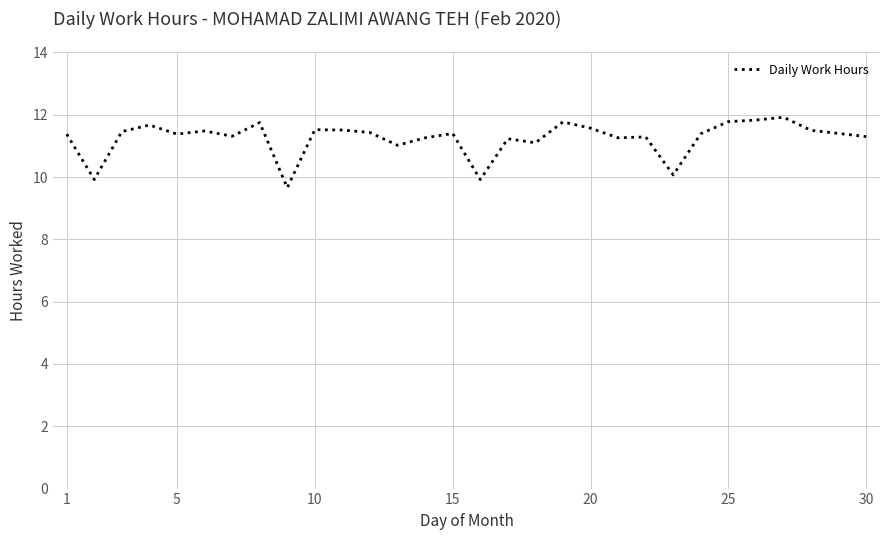

What is the difference between the maximum and minimum values?

2.3